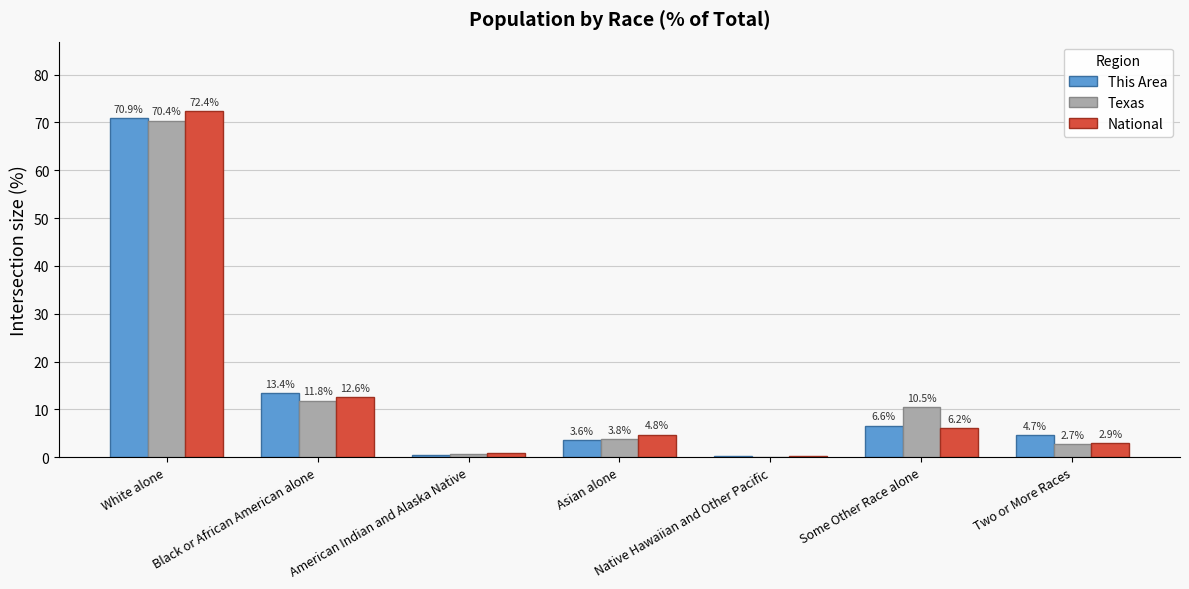

How many data points in This Area are above 4?

4